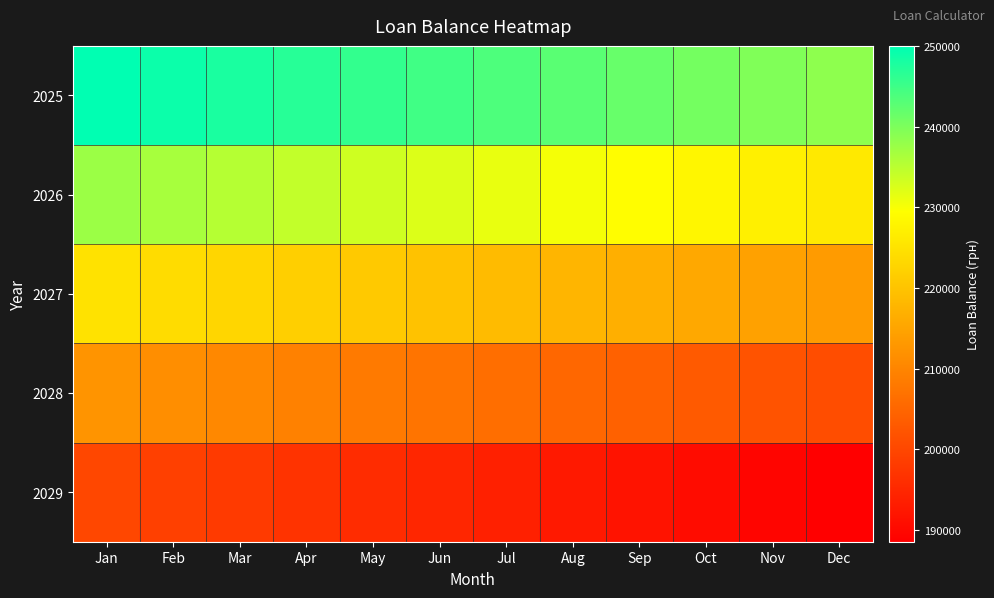

Reading left to right, list all the values displayed in this chart.

2025: Jan=250000.0	Feb=248958.3	Mar=247916.7	Apr=246875.0	May=245833.3	Jun=244791.6	Jul=243750.0	Aug=242708.3	Sep=241666.6	Oct=240625.0	Nov=239583.3	Dec=238541.6
2026: Jan=237500.0	Feb=236458.3	Mar=235416.6	Apr=234375.0	May=233333.3	Jun=232291.6	Jul=231249.9	Aug=230208.3	Sep=229166.6	Oct=228124.9	Nov=227083.3	Dec=226041.6
2027: Jan=225000.0	Feb=223958.3	Mar=222916.7	Apr=221875.0	May=220833.3	Jun=219791.6	Jul=218750.0	Aug=217708.3	Sep=216666.6	Oct=215625.0	Nov=214583.3	Dec=213541.6
2028: Jan=212500.0	Feb=211458.3	Mar=210416.7	Apr=209375.0	May=208333.3	Jun=207291.6	Jul=206250.0	Aug=205208.3	Sep=204166.6	Oct=203125.0	Nov=202083.3	Dec=201041.6
2029: Jan=200000.0	Feb=198958.3	Mar=197916.7	Apr=196875.0	May=195833.3	Jun=194791.6	Jul=193750.0	Aug=192708.3	Sep=191666.6	Oct=190625.0	Nov=189583.3	Dec=188541.6